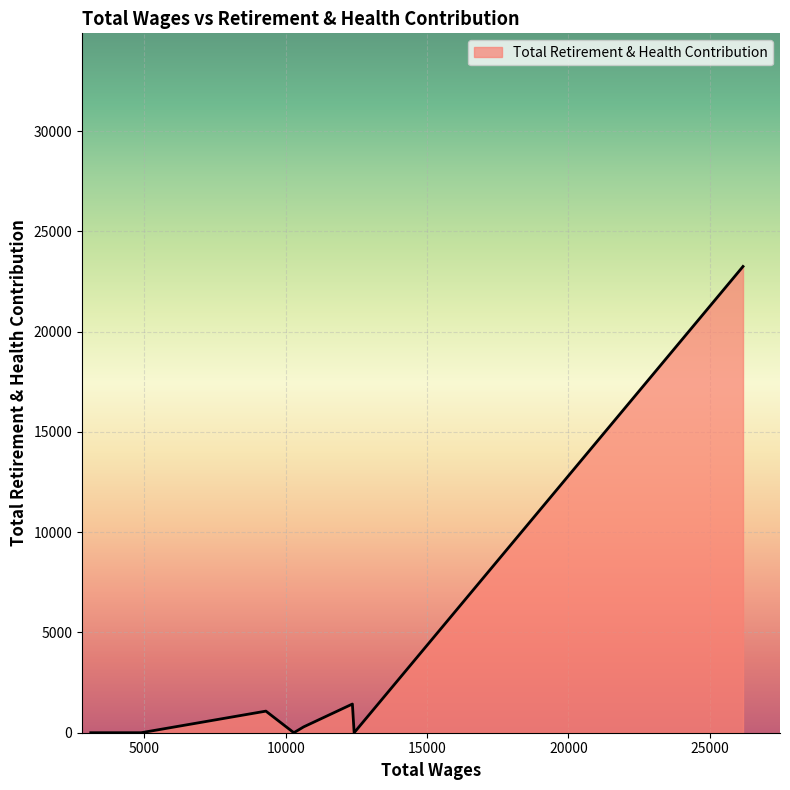

True or false: the data has more than 0 interior local peaks.

True